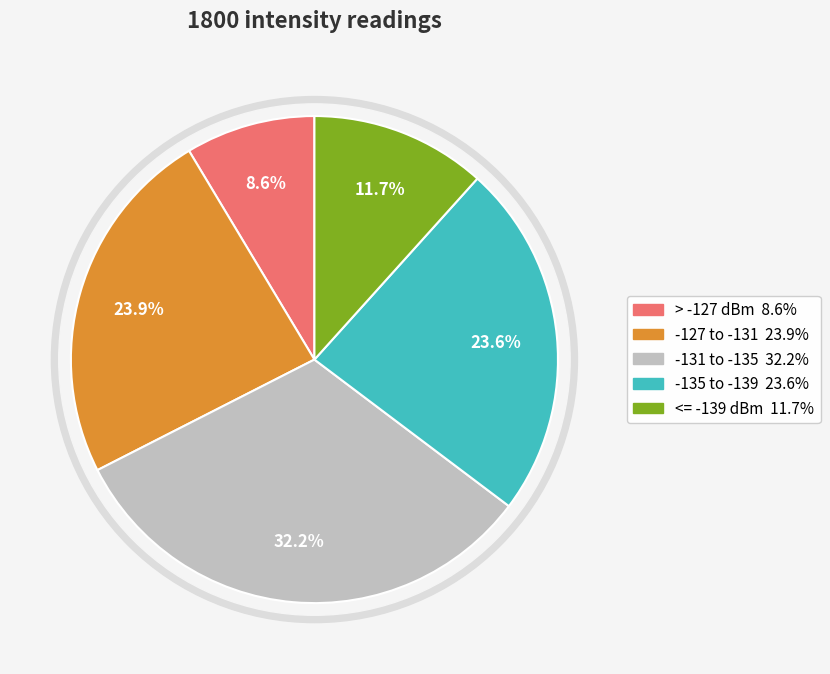

Is it true that 1 is 8% of the pie?

True